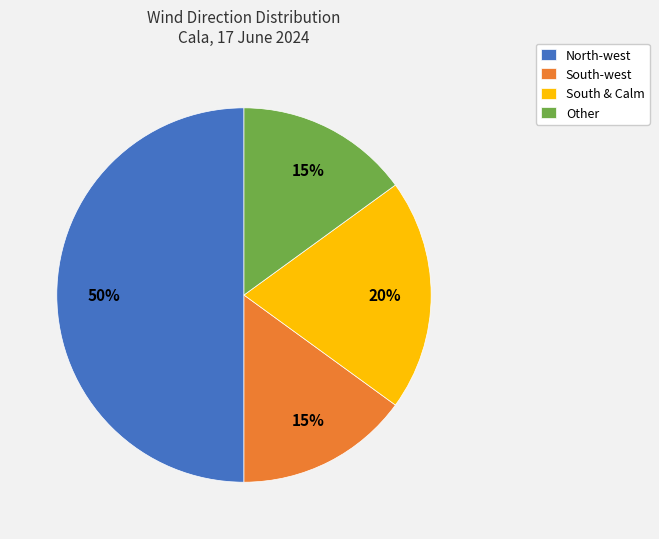

The South & Calm slice represents 30% of the pie. True or false?

False